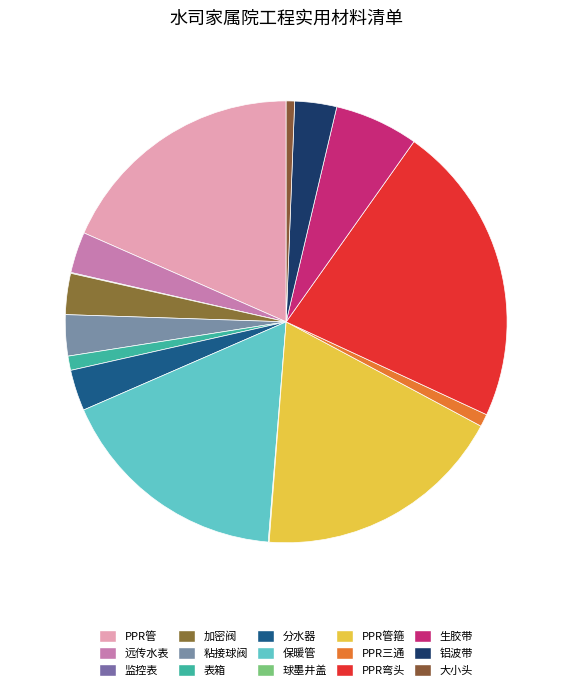

Is there any slice that represents more than half of the pie?

No